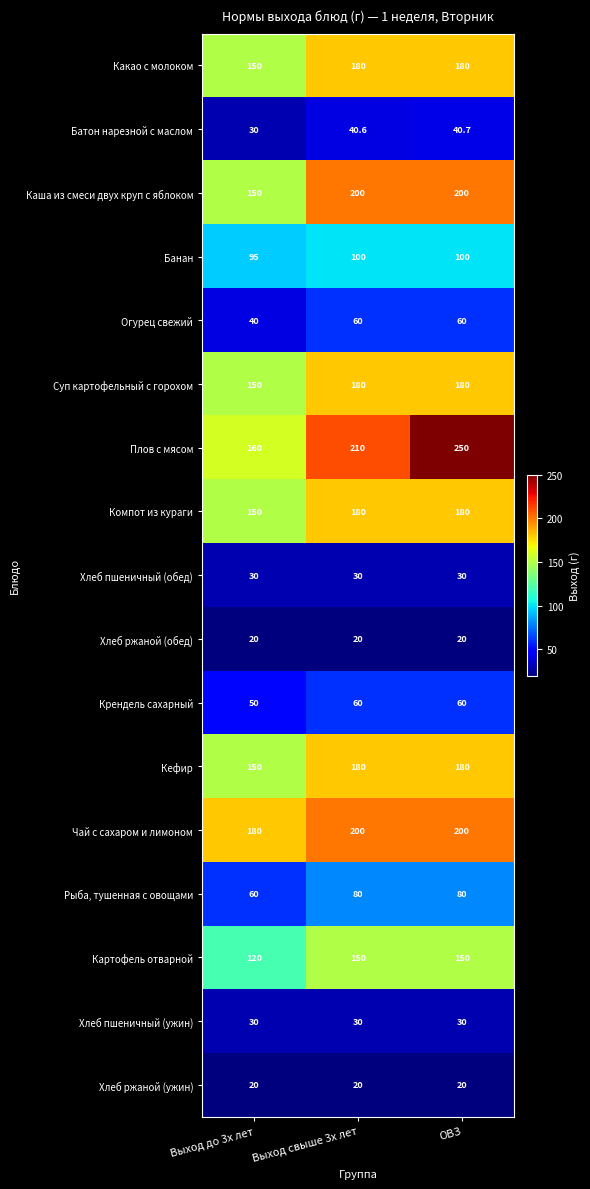

What is the maximum value shown in the chart?

250.0